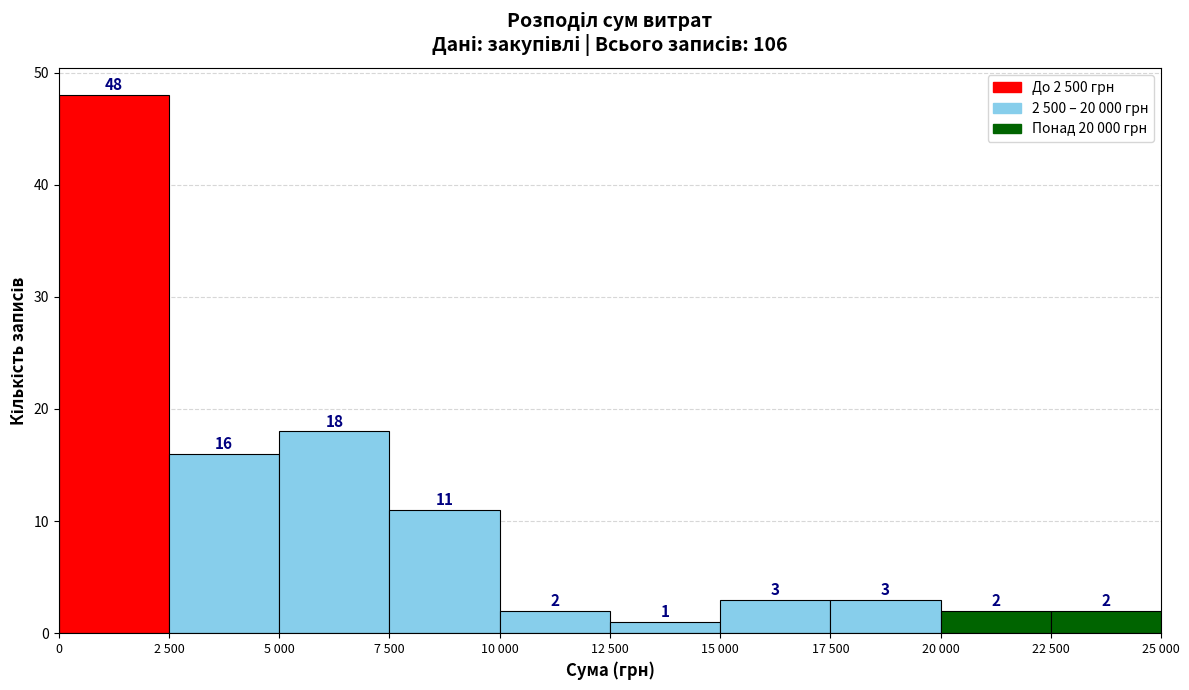

Reading left to right, what are all the values shown in this chart?

0=48	2 500=16	5 000=18	7 500=11	10 000=2	12 500=1	15 000=3	17 500=3	20 000=2	22 500=2